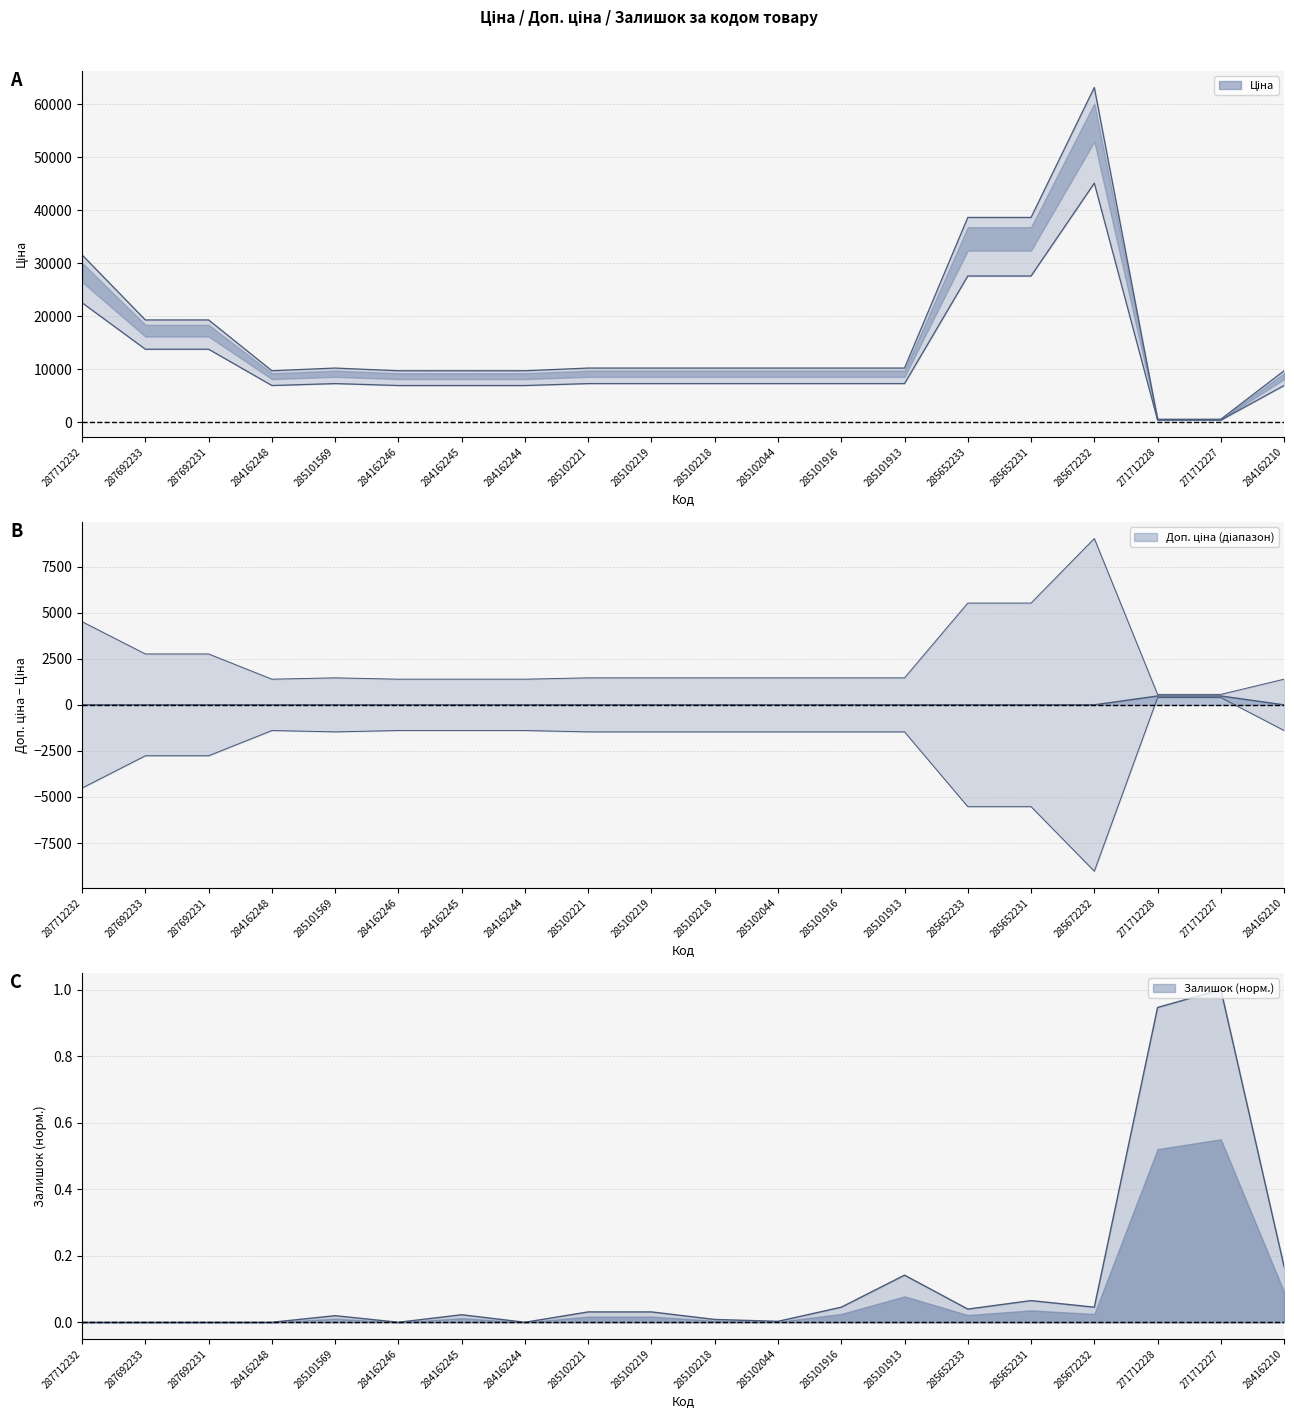

True or false: Ціна and Залишок cross at least once.

False